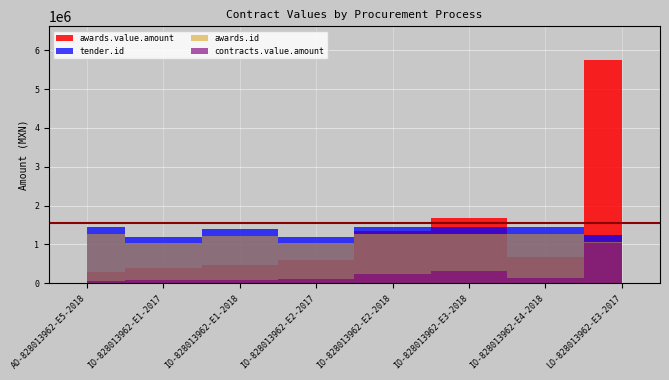

True or false: awards.value.amount has a value of 927146.8 at IO-828013962-E4-2018.

False